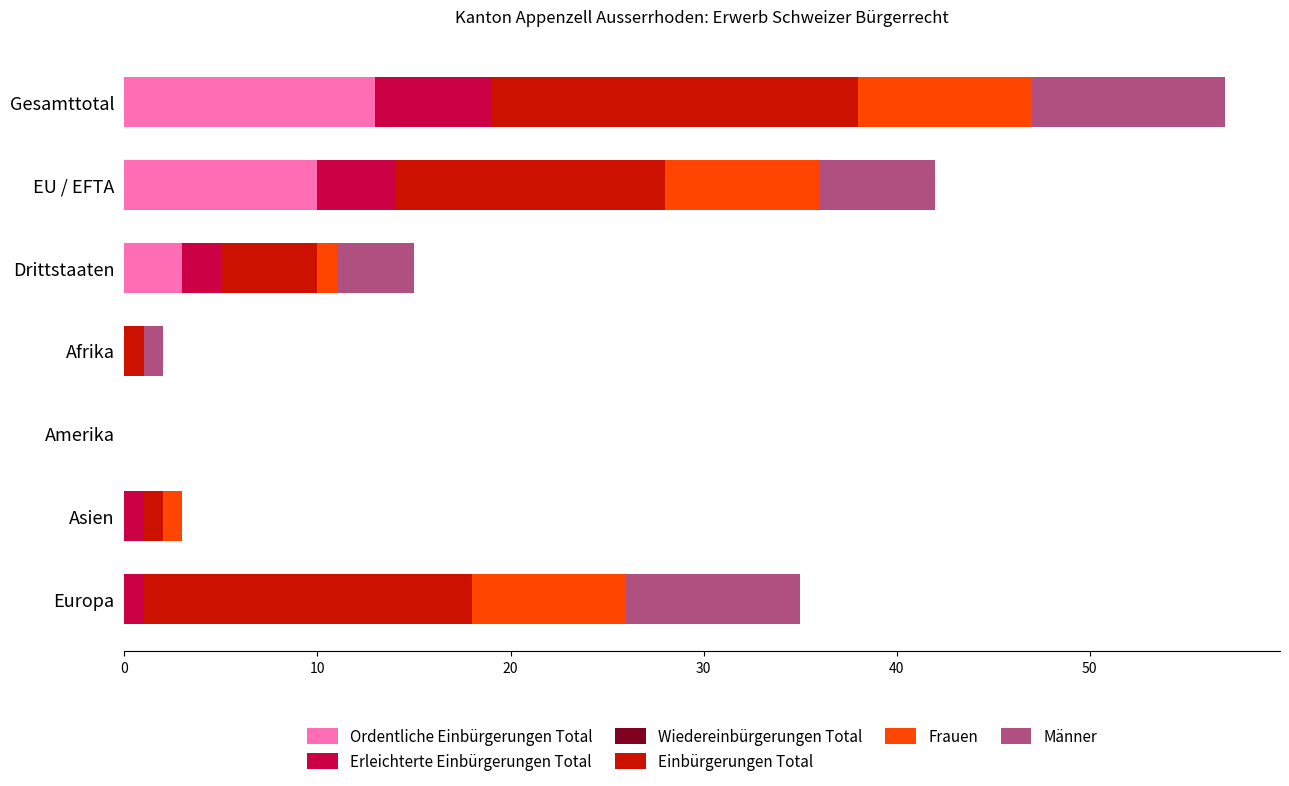

How many series are shown in this chart?

5